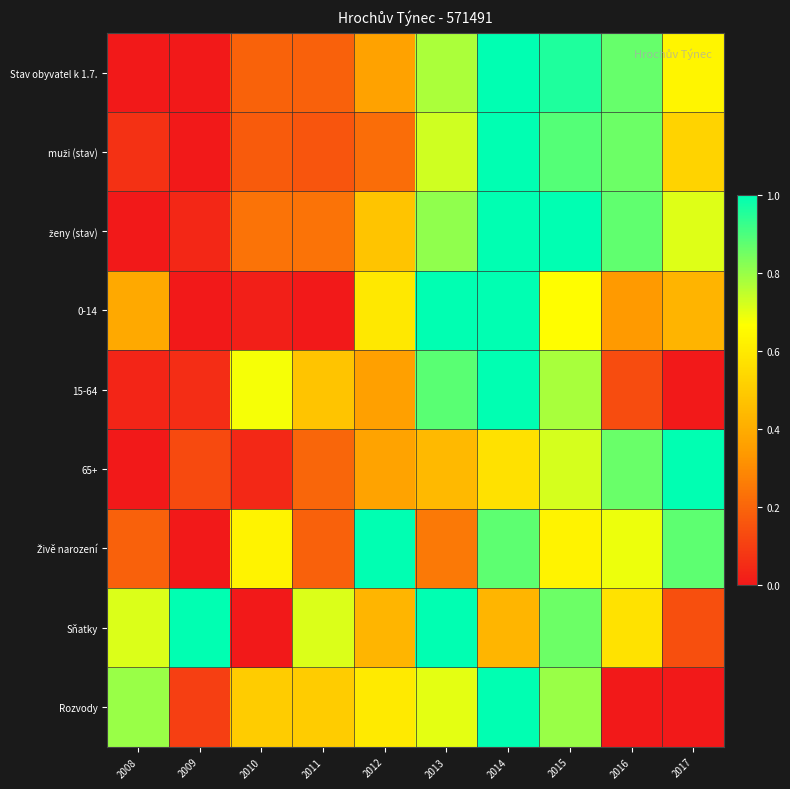

What is the spread (max minus min) of values at 2015?

0.4